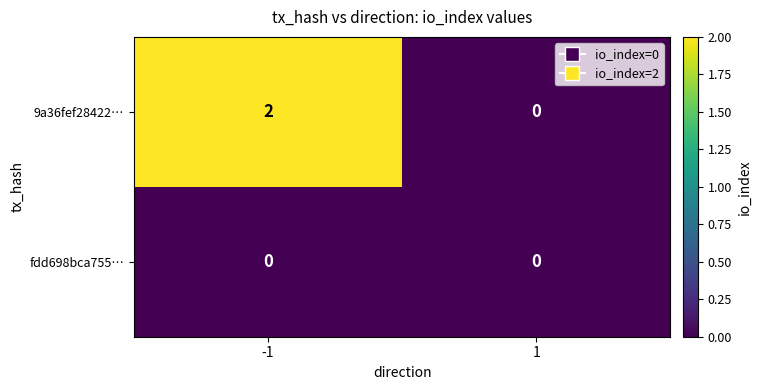

List the series in order of their overall mean, highest first.

9a36fef28422…, fdd698bca755…